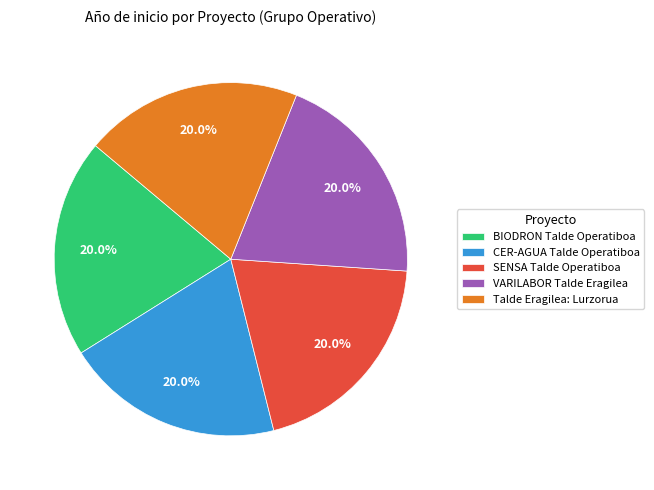

To the nearest percent, what is the average slice percentage?

20%